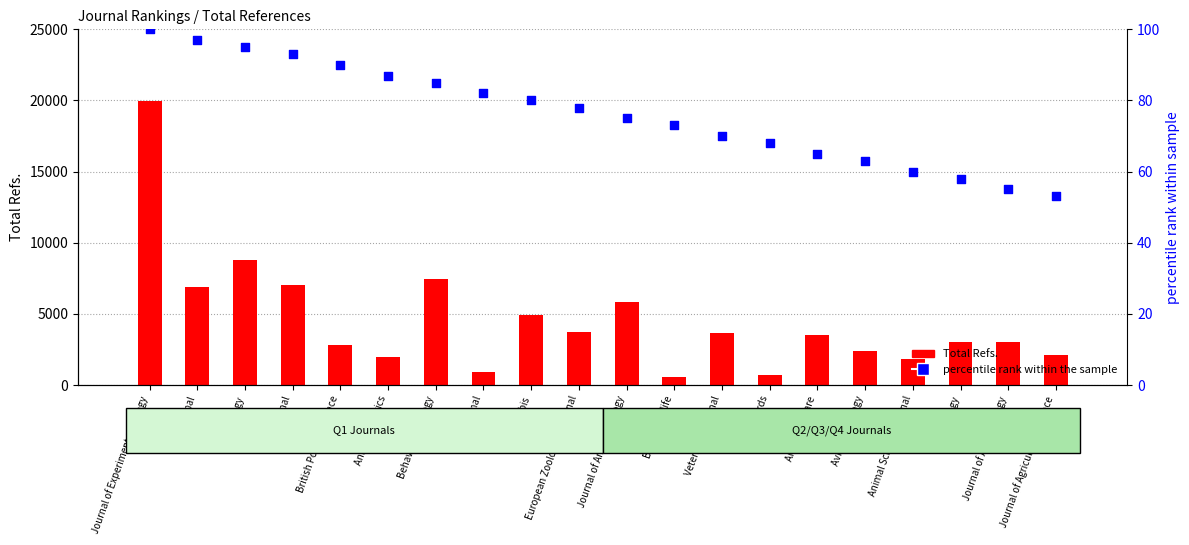

What is the total value across all series at British Wildlife?

617